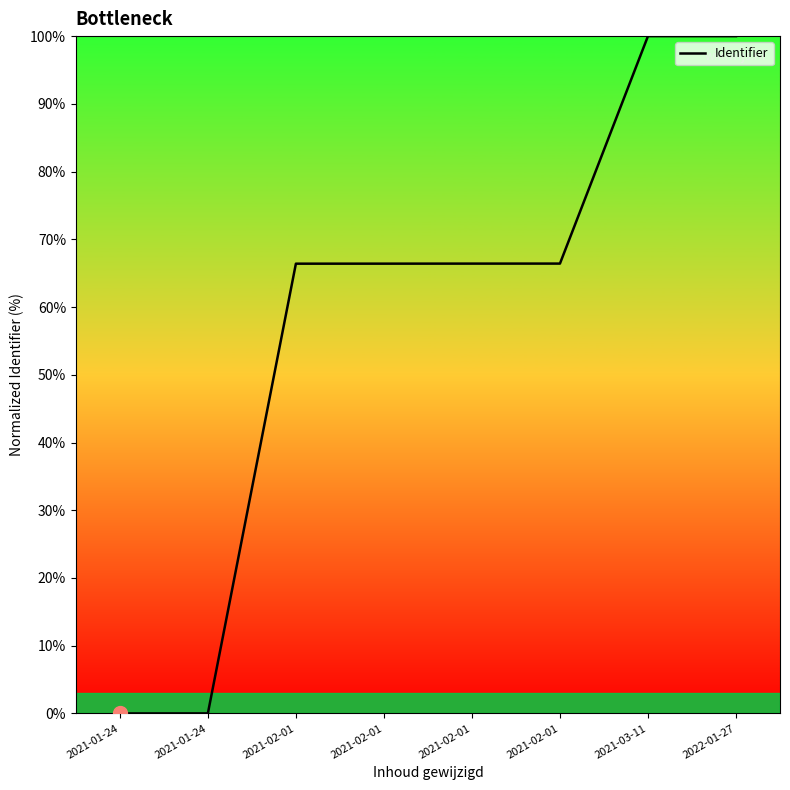

What is the change in value from 2021-02-01 to 2022-01-27?

+33.6